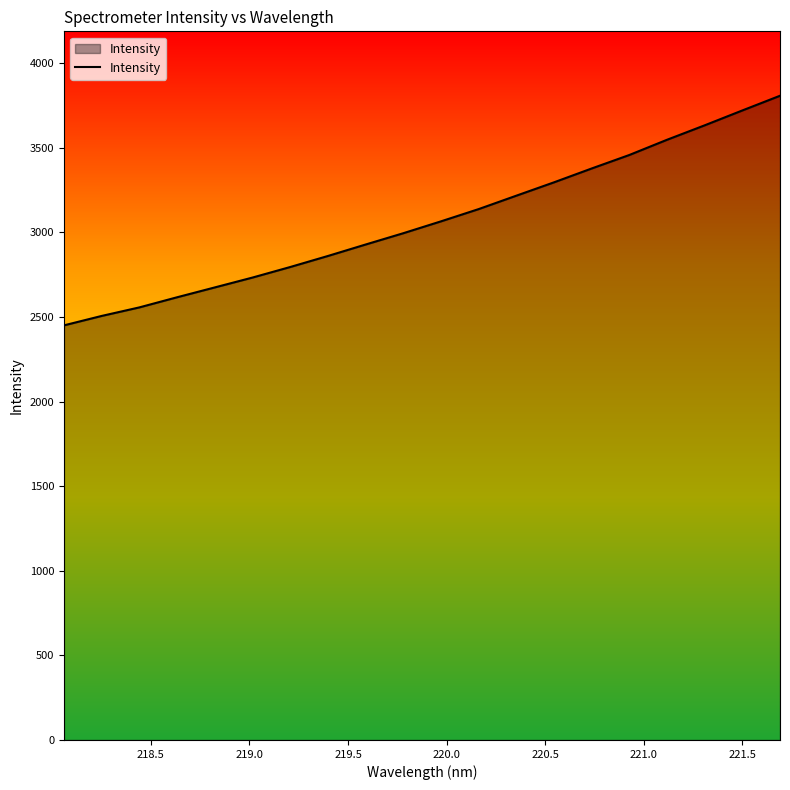

What is the difference between the maximum and minimum values?

1357.3